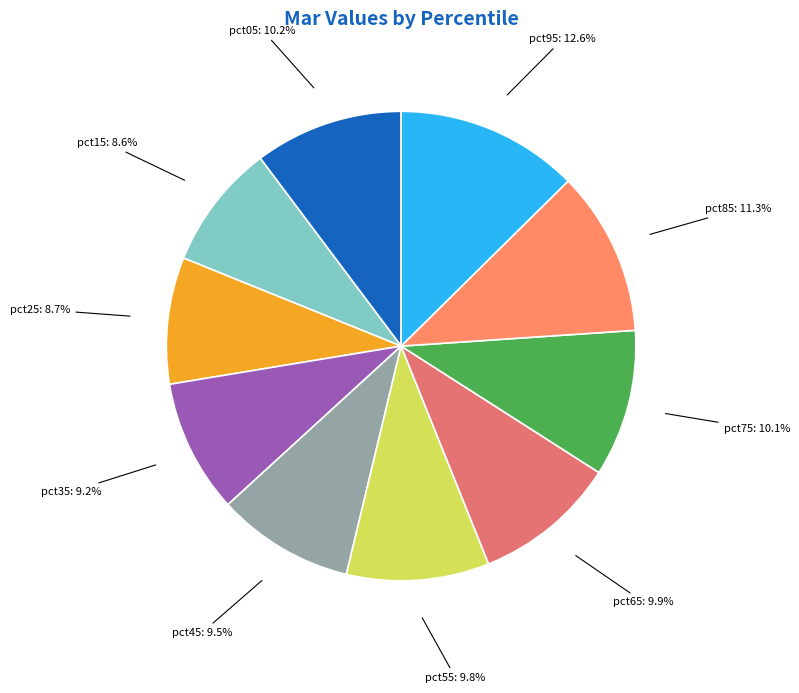

True or false: pct95 accounts for 13% of the total.

True